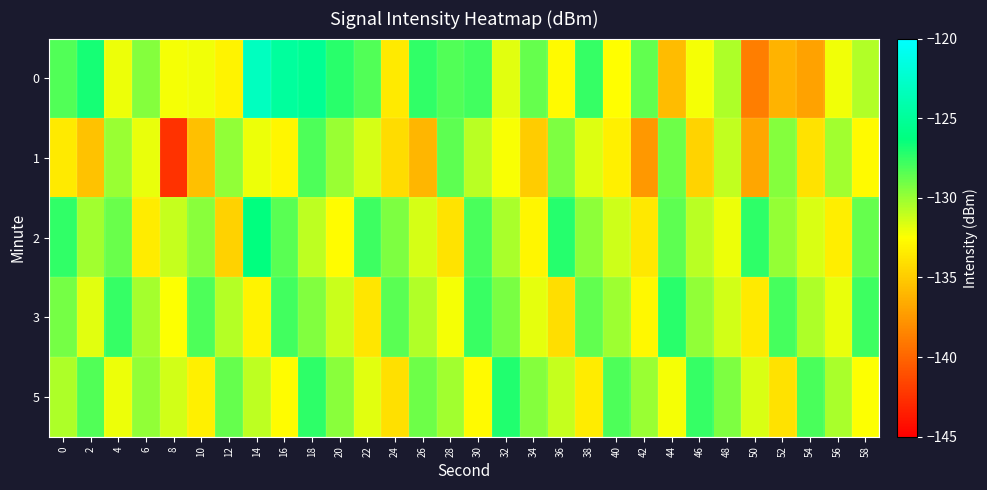

Reading left to right, list all the values displayed in this chart.

0: 0=-128.3	2=-126.8	4=-132.1	6=-129.5	8=-132.3	10=-132.1	12=-133.1	14=-123.1	16=-124.8	18=-125.3	20=-127.3	22=-128.3	24=-133.5	26=-127.5	28=-128.3	30=-127.8	32=-131.7	34=-128.8	36=-132.8	38=-127.5	40=-132.5	42=-128.6	44=-135.8	46=-132.3	48=-130.5	50=-138.8	52=-136.2	54=-137.0	56=-132.1	58=-130.6
1: 0=-133.5	2=-135.4	4=-130.1	6=-131.9	8=-142.5	10=-135.6	12=-129.8	14=-132.0	16=-132.9	18=-128.2	20=-130.0	22=-131.5	24=-134.2	26=-136.1	28=-128.5	30=-130.8	32=-132.4	34=-135.0	36=-129.3	38=-131.7	40=-133.2	42=-137.5	44=-128.9	46=-134.6	48=-131.0	50=-136.8	52=-129.5	54=-133.9	56=-130.2	58=-132.7
2: 0=-127.5	2=-130.2	4=-128.8	6=-133.4	8=-131.1	10=-129.6	12=-134.7	14=-126.3	16=-128.4	18=-130.9	20=-132.6	22=-127.8	24=-129.3	26=-131.5	28=-133.8	30=-128.1	32=-130.4	34=-132.9	36=-127.2	38=-129.7	40=-131.3	42=-133.6	44=-128.5	46=-130.8	48=-132.1	50=-127.4	52=-129.9	54=-131.6	56=-133.3	58=-128.7
3: 0=-129.1	2=-131.8	4=-127.6	6=-130.3	8=-132.5	10=-128.2	12=-130.7	14=-133.0	16=-127.9	18=-129.4	20=-131.2	22=-133.7	24=-128.4	26=-130.6	28=-132.3	30=-127.7	32=-129.2	34=-131.9	36=-134.1	38=-128.6	40=-130.1	42=-132.8	44=-127.3	46=-129.8	48=-131.4	50=-133.5	52=-128.0	54=-130.5	56=-132.0	58=-127.8
5: 0=-130.5	2=-128.3	4=-132.1	6=-129.8	8=-131.4	10=-133.2	12=-128.7	14=-130.9	16=-132.6	18=-127.4	20=-129.6	22=-131.8	24=-134.0	26=-128.9	28=-130.2	30=-132.7	32=-127.1	34=-129.5	36=-131.1	38=-133.4	40=-128.2	42=-130.0	44=-132.3	46=-127.6	48=-129.3	50=-131.6	52=-133.9	54=-128.1	56=-130.4	58=-132.5